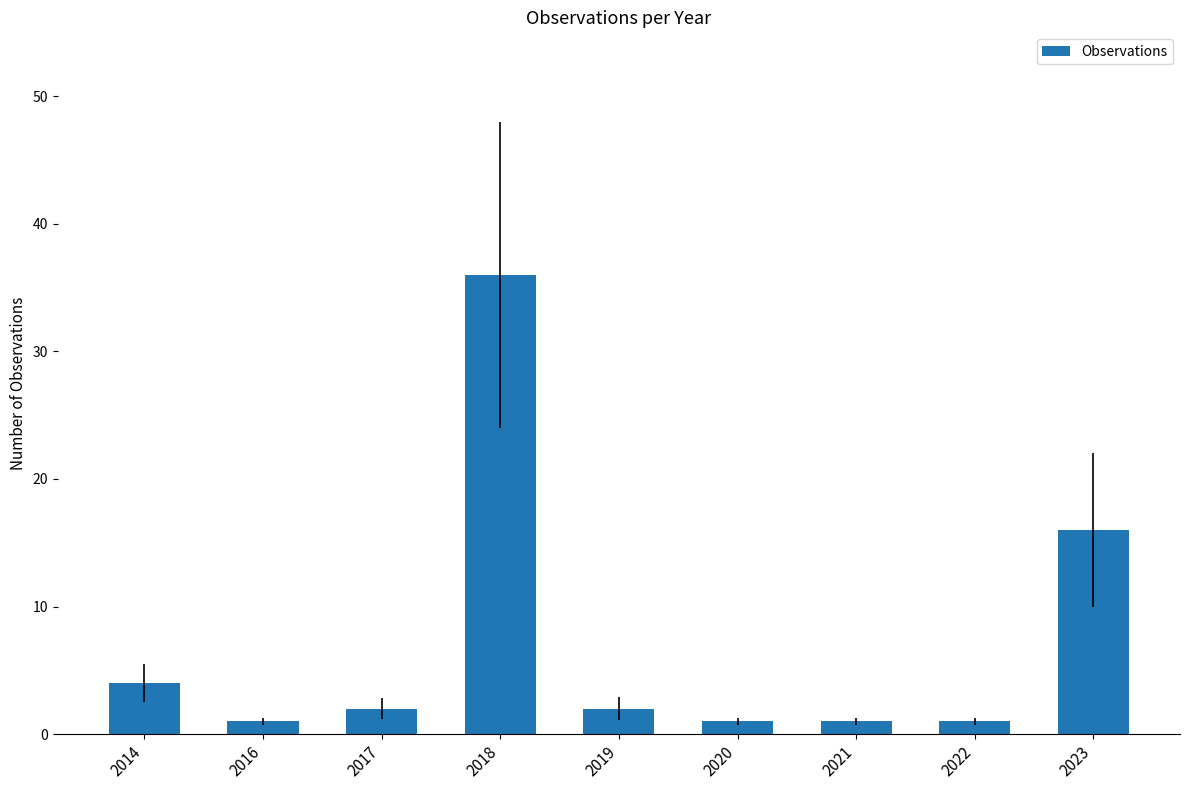

True or false: the data shows 16 at 2023.

True